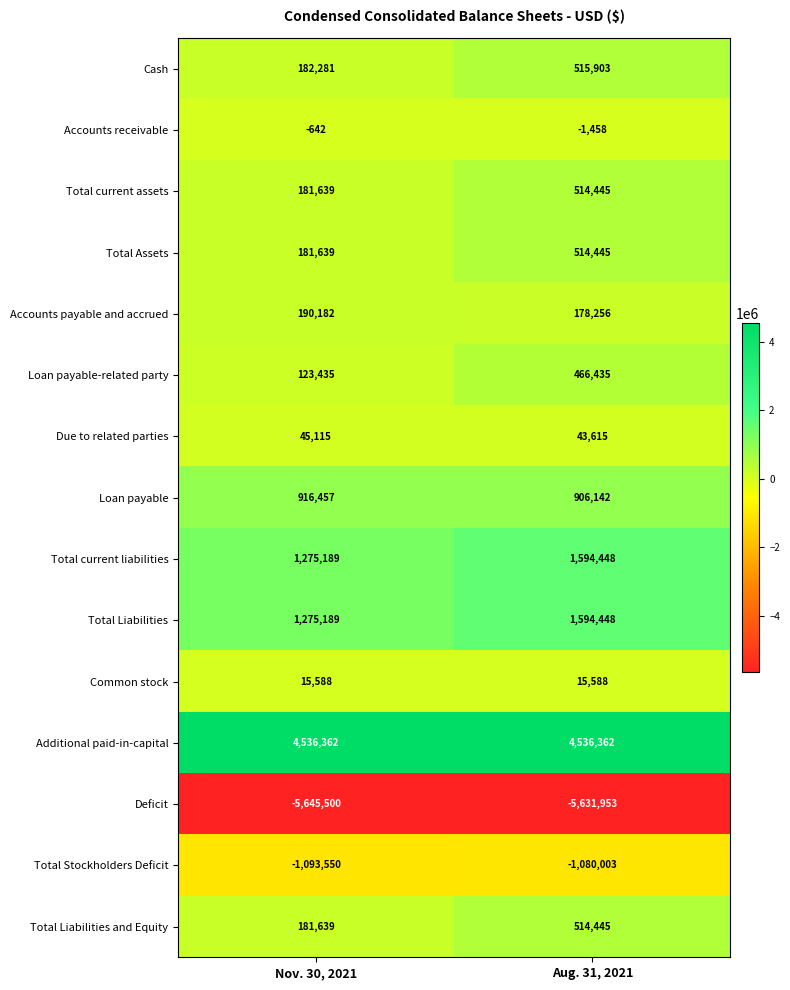

Is it true that Deficit equals -3204574 at Nov. 30, 2021?

False